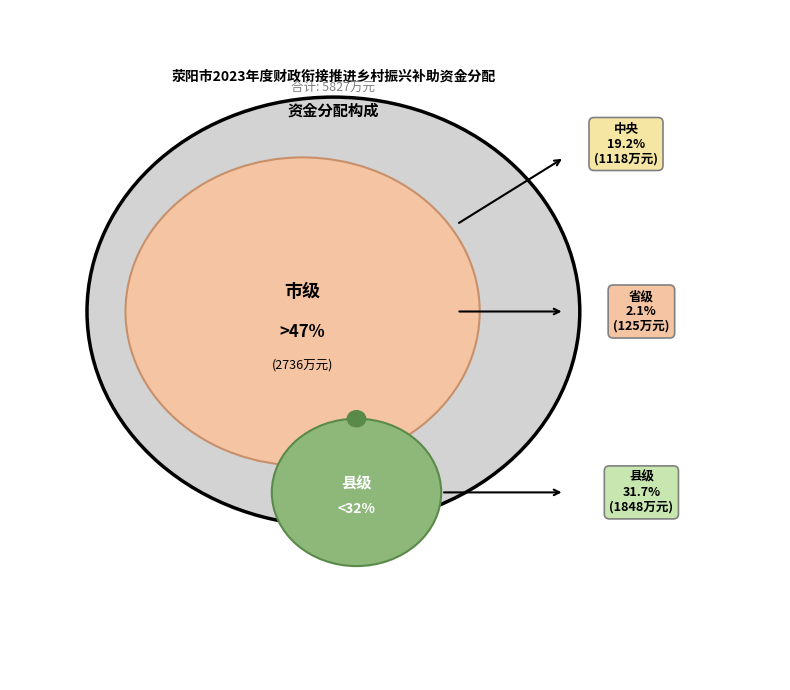

To the nearest percent, what is the difference between the largest and smallest slice percentages?

45%